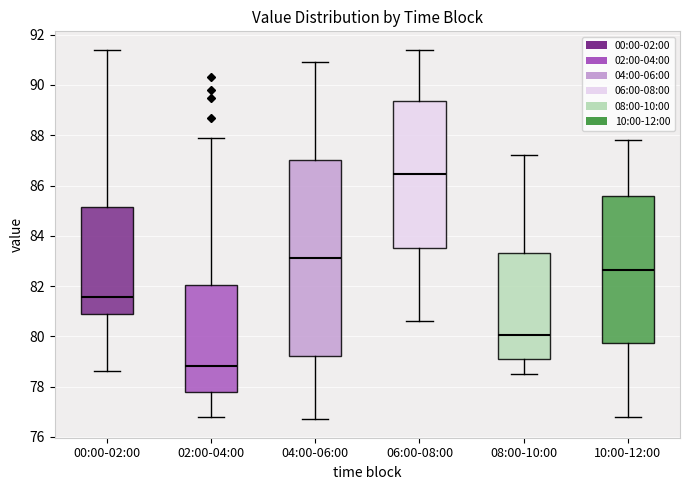

Reading left to right, transcribe this box plot: for each box, give where its median line is, the range the box spans, and where its two whiskers end, as read against the y-axis. The values are not printed on the chart, so give them approximately, as read against the axis.

00:00-02:00: median 81.6, box 80.8 to 85.2, whiskers 78.6 to 91.4
02:00-04:00: median 78.8, box 77.8 to 82.0, whiskers 76.8 to 88.0
04:00-06:00: median 83.2, box 79.2 to 87.0, whiskers 76.8 to 91.0
06:00-08:00: median 86.4, box 83.6 to 89.4, whiskers 80.6 to 91.4
08:00-10:00: median 80.0, box 79.2 to 83.4, whiskers 78.6 to 87.2
10:00-12:00: median 82.6, box 79.8 to 85.6, whiskers 76.8 to 87.8